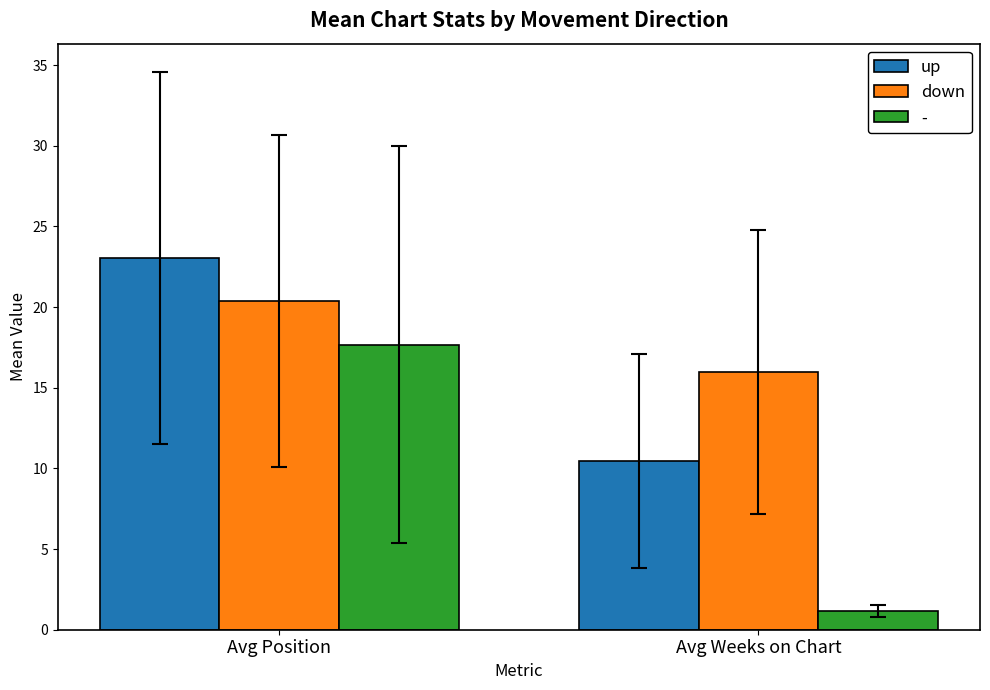

What is the label of the 1st bar from the left?

Avg Position